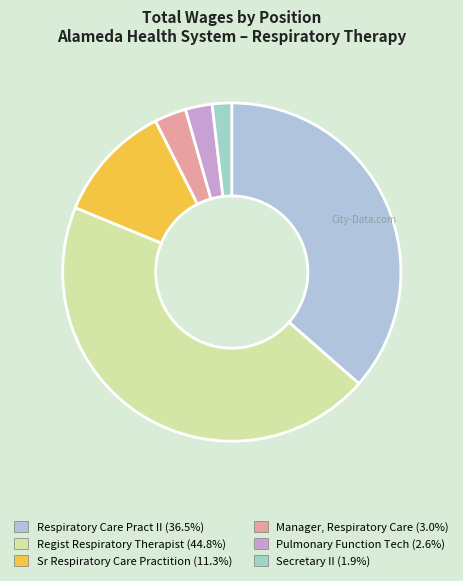

True or false: Respiratory Care Pract II accounts for 48% of the total.

False